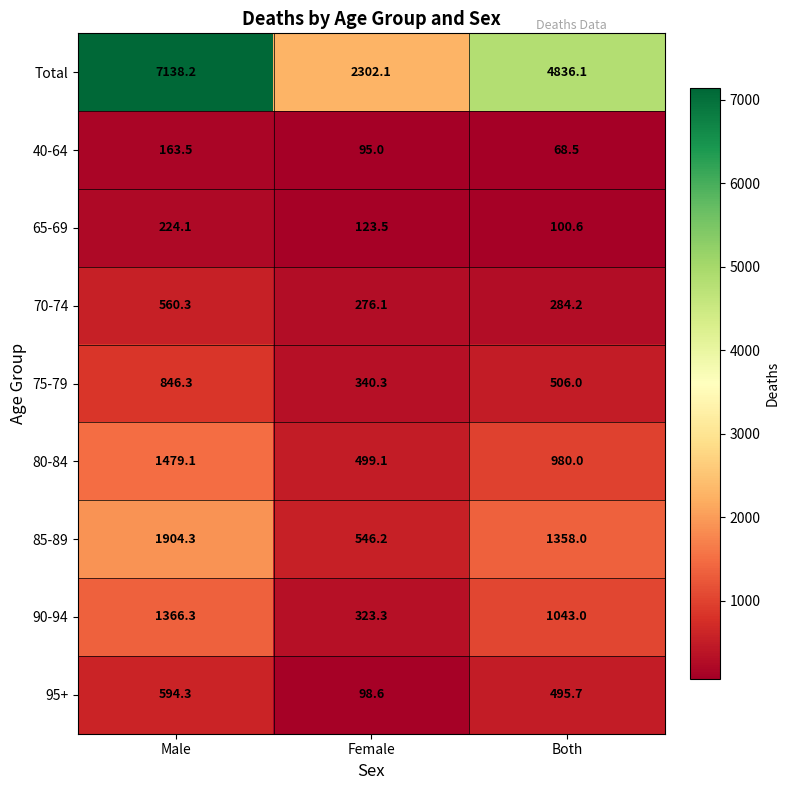

What is the sum of the 65-69 values at Both and Male?

324.7